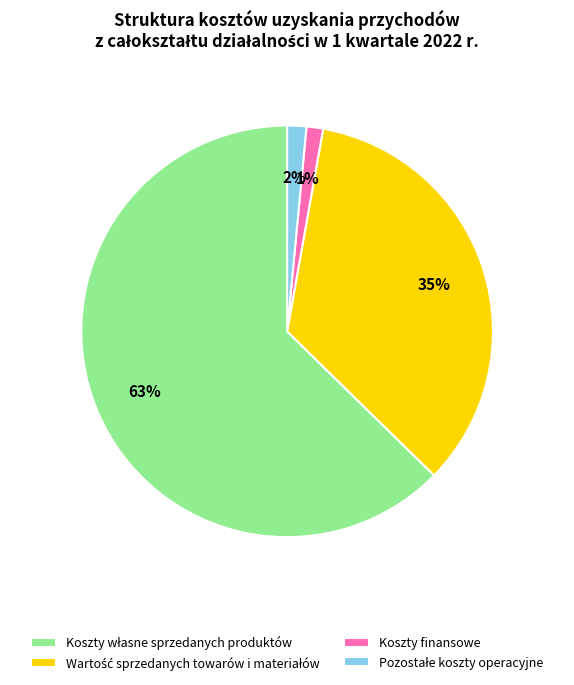

To the nearest percent, what is the average slice percentage?

25%